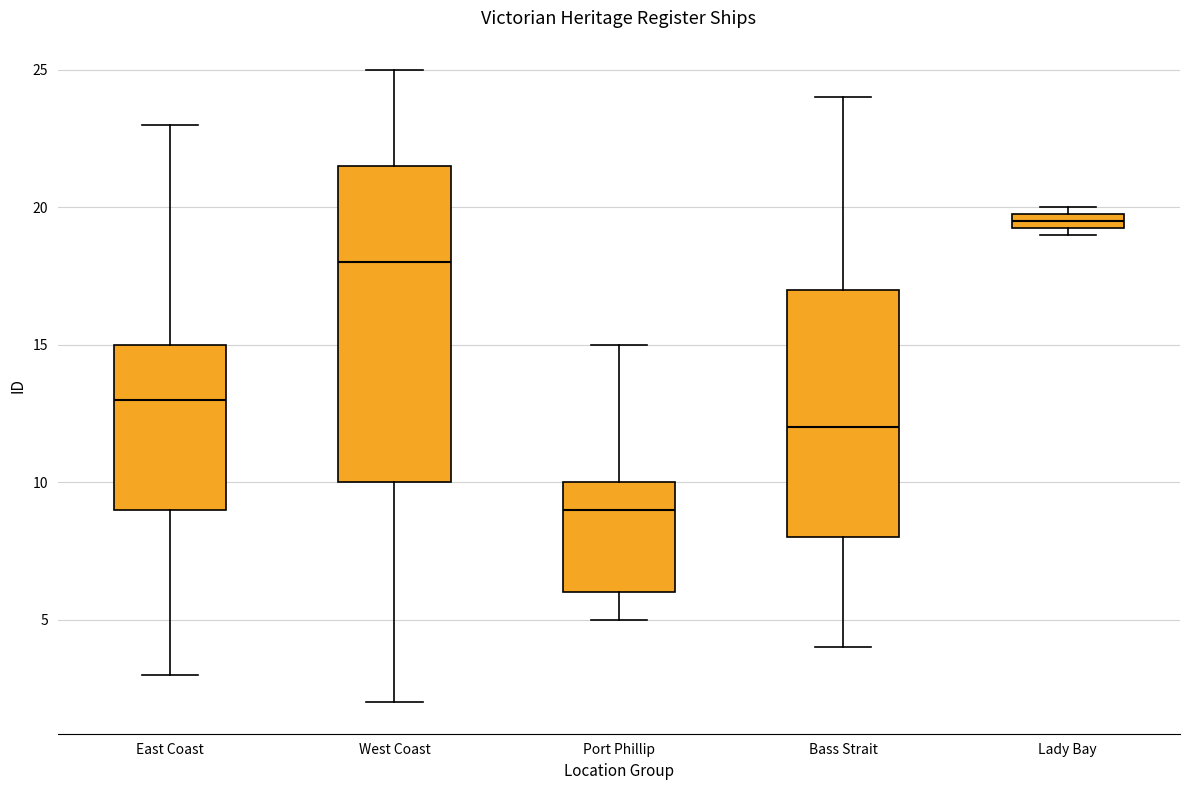

Which box has the lowest median line?

Port Phillip